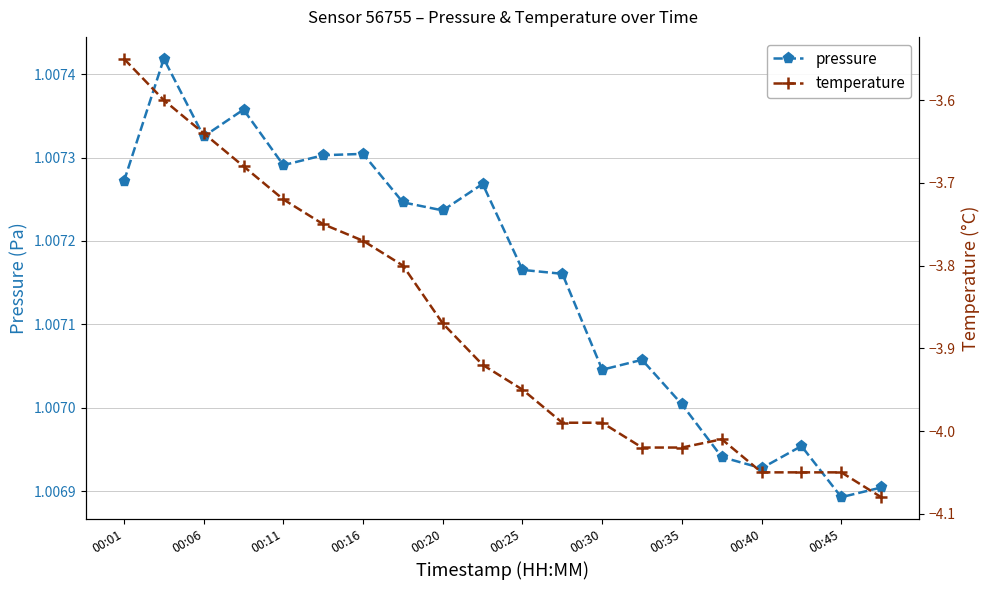

How many categories are shown in the chart?

20